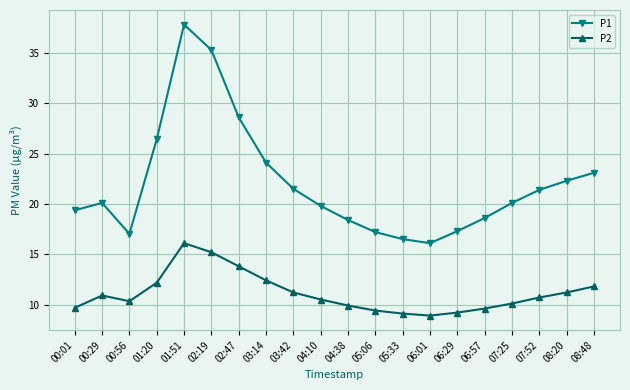

What is the difference between the P2 values at 02:19 and 00:01?

5.5